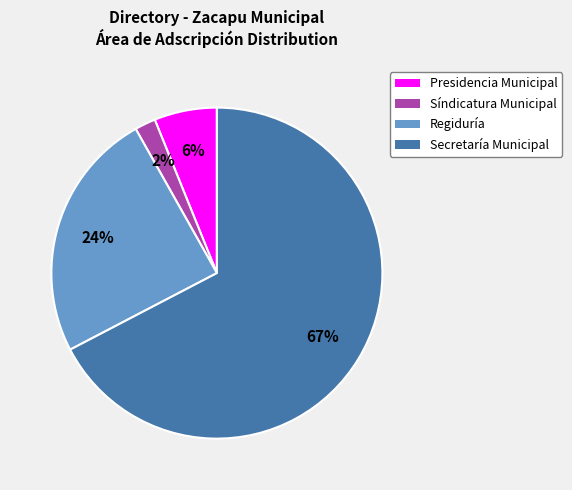

Is there a majority slice in this chart?

Yes